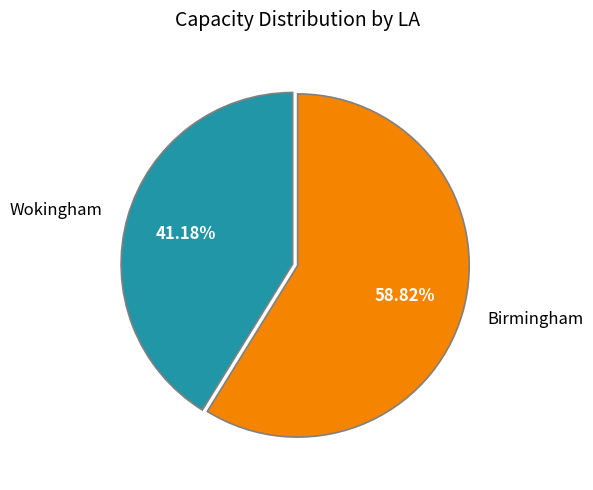

How many segments does this pie chart have?

2